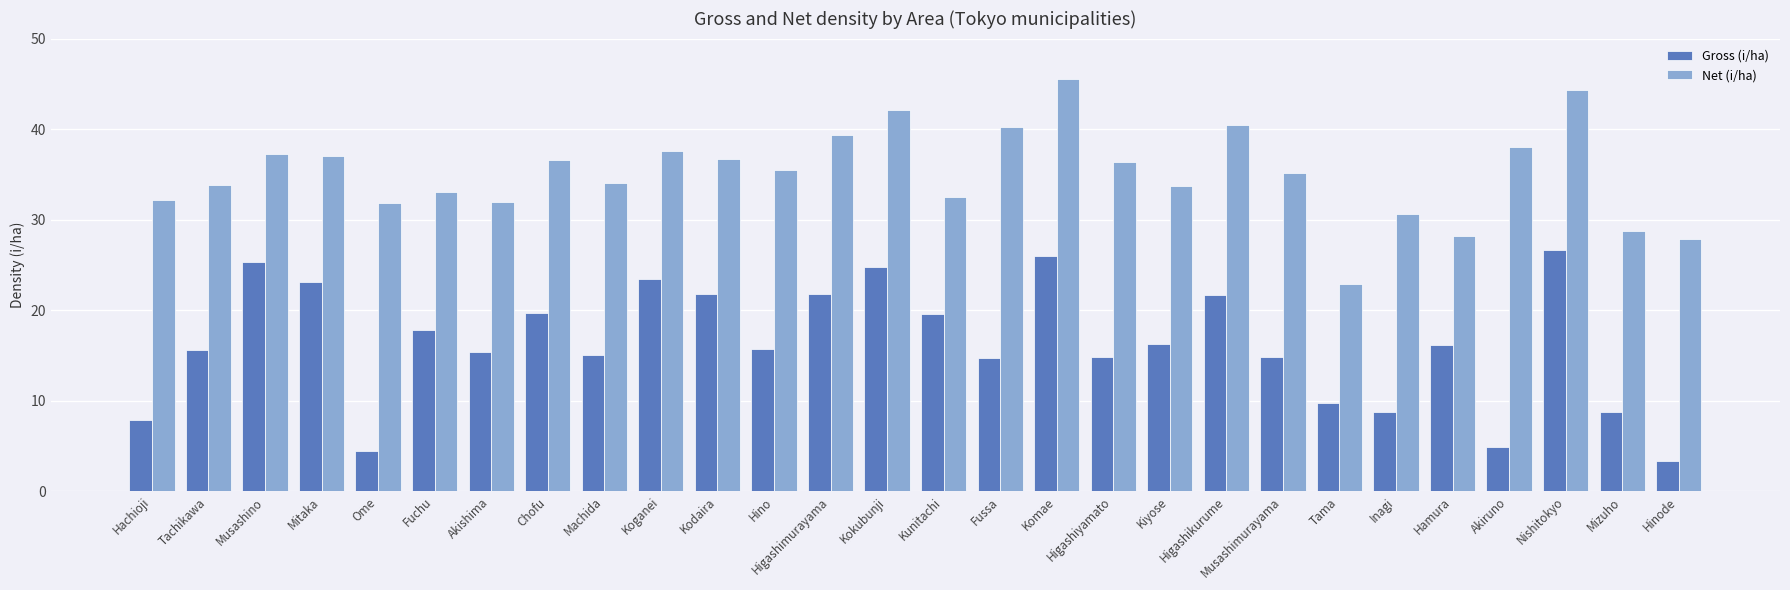

What is the total value across all series at Higashimurayama?

61.1